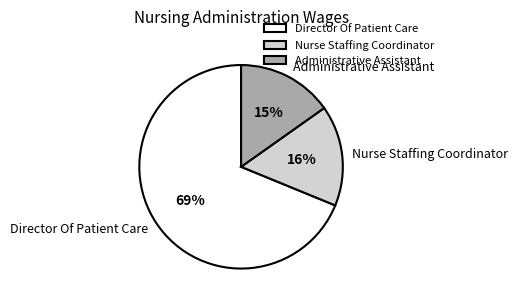

True or false: Director Of Patient Care accounts for 69% of the total.

True